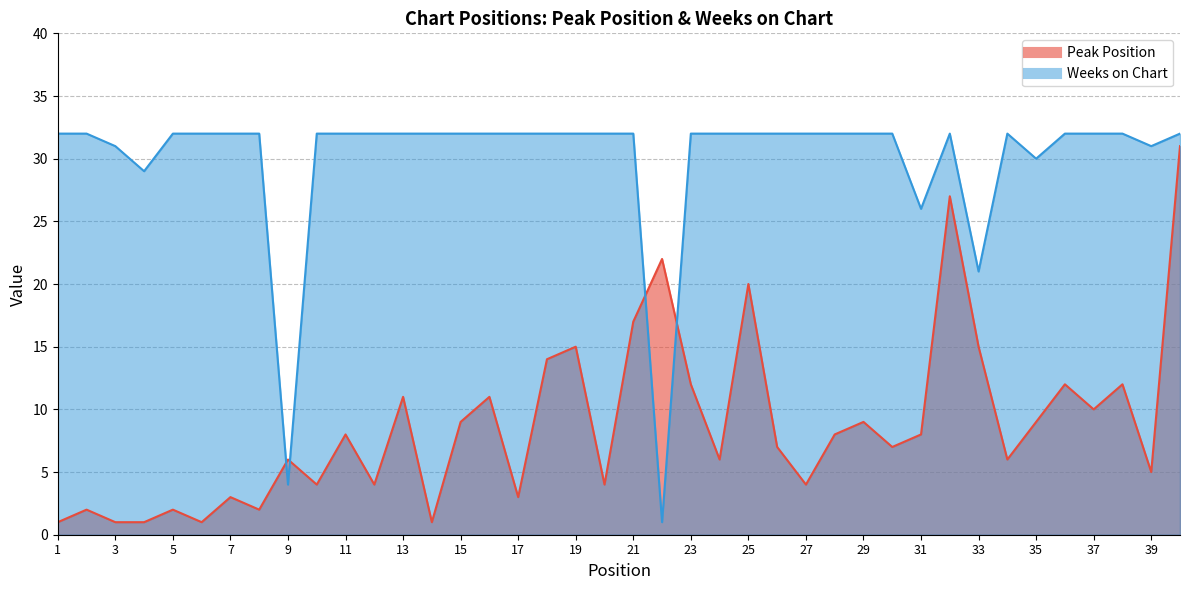

List the series in order of their peak value, highest first.

Weeks on Chart, Peak Position